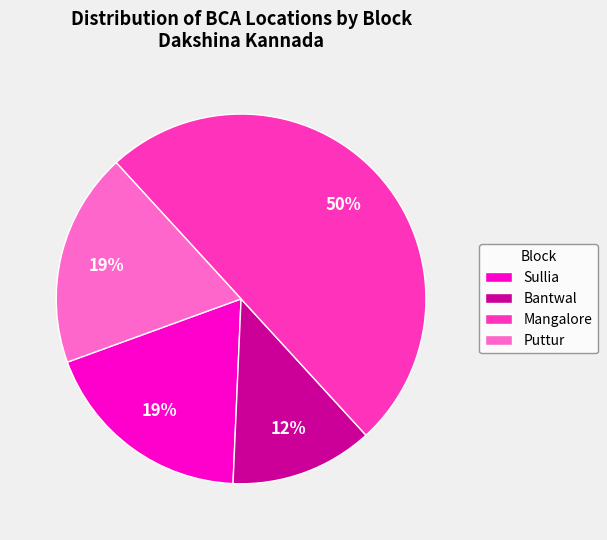

The Bantwal slice represents 12% of the pie. True or false?

True